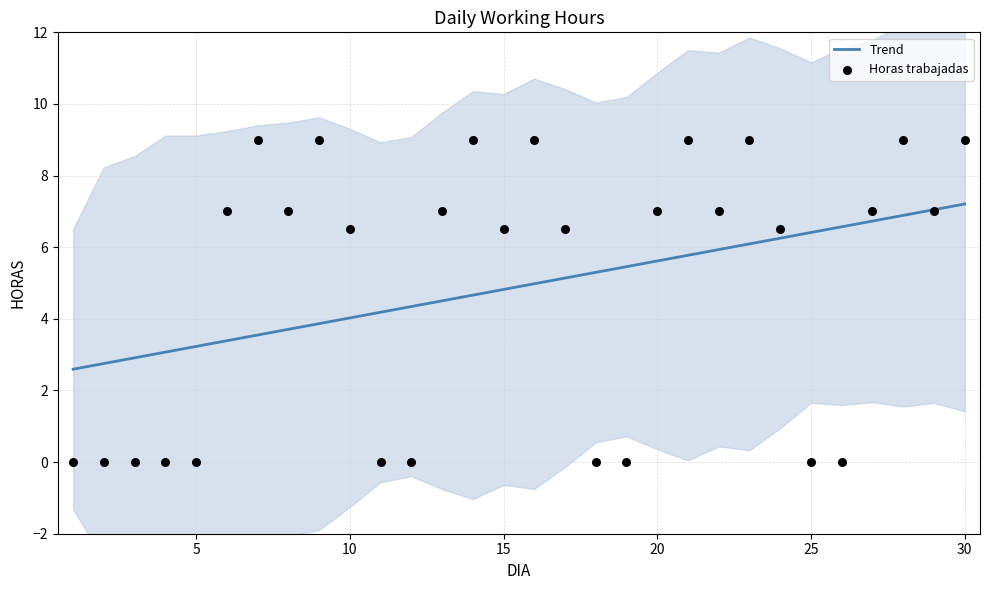

What are all the series names shown in the legend?

Trend, Horas trabajadas